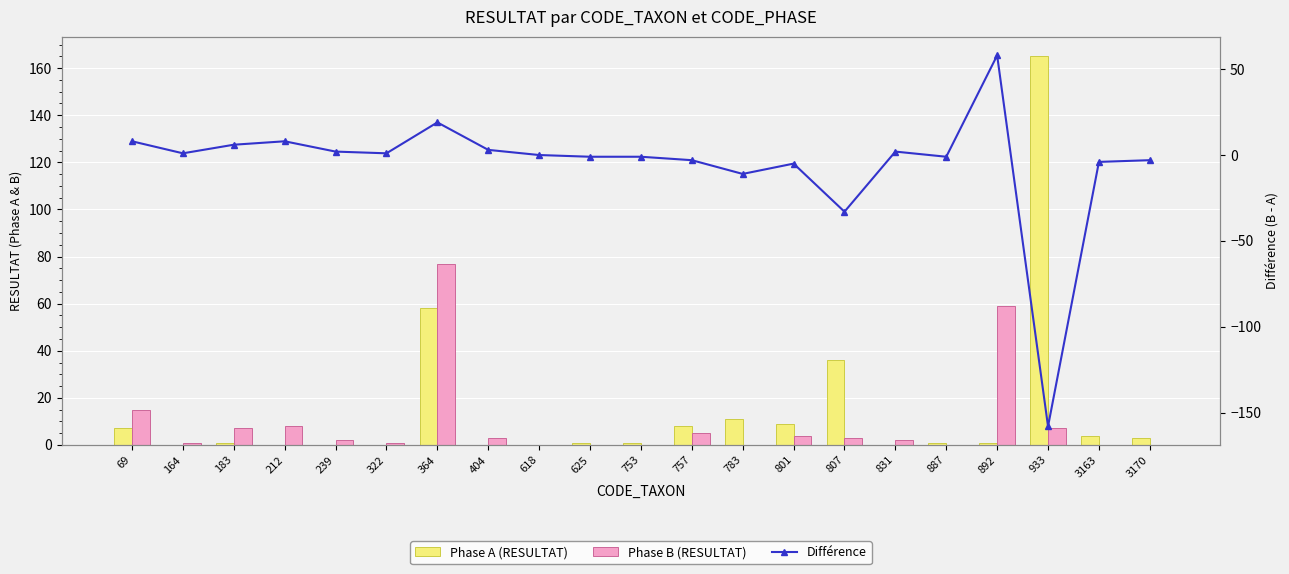

At 322, list the series in order from smallest to largest.

Phase A (RESULTAT), Phase B (RESULTAT), Différence